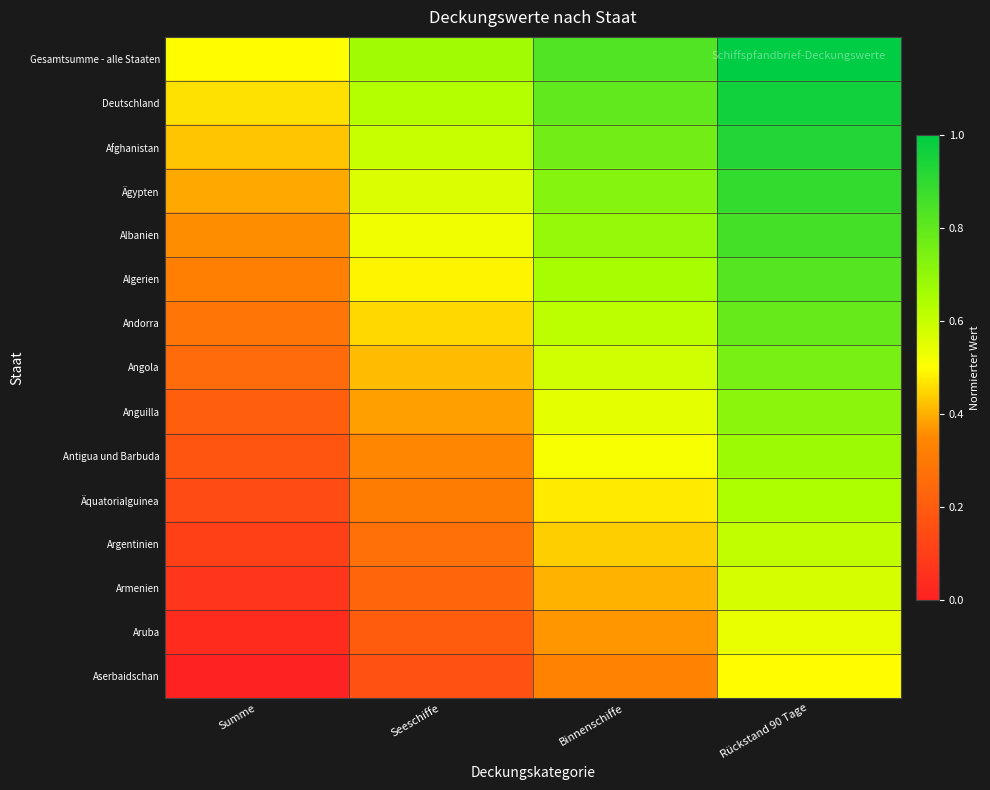

Between Summe and Binnenschiffe, which is larger?

Binnenschiffe